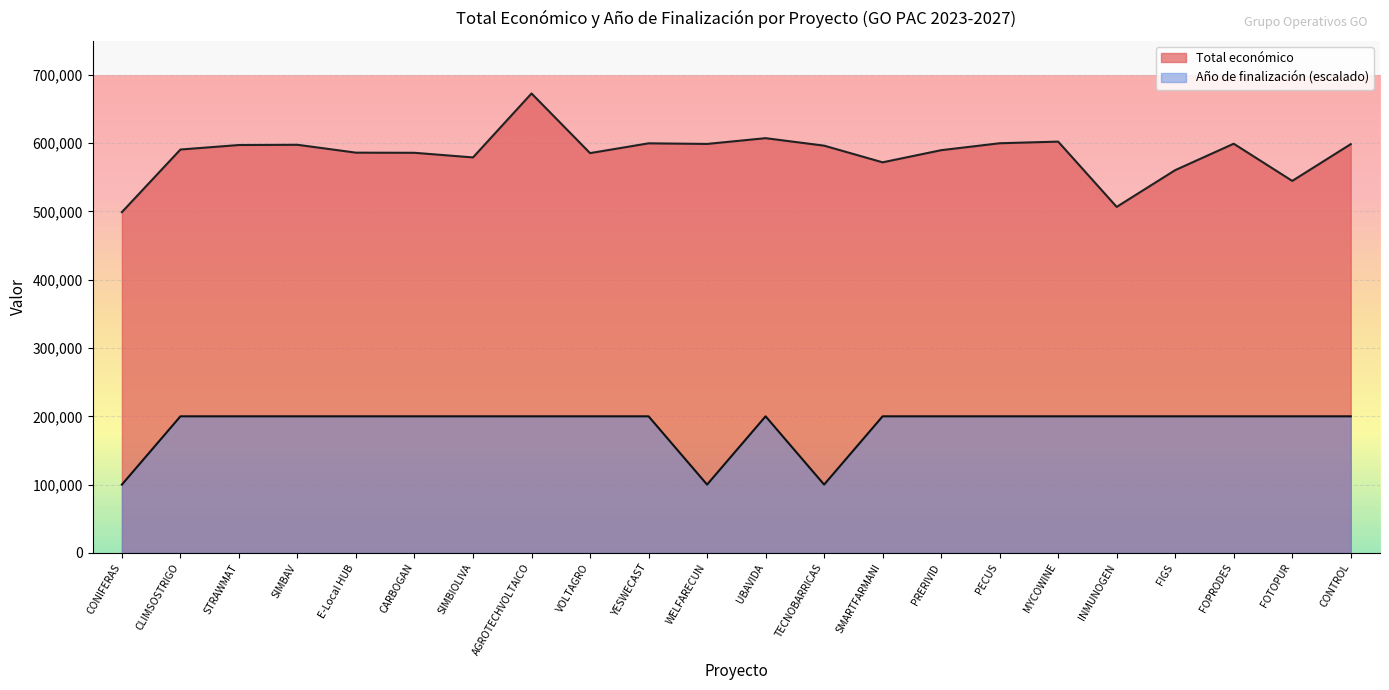

What is the difference between the Año de finalización values at E-Local HUB and CONIFERAS?

100000.0